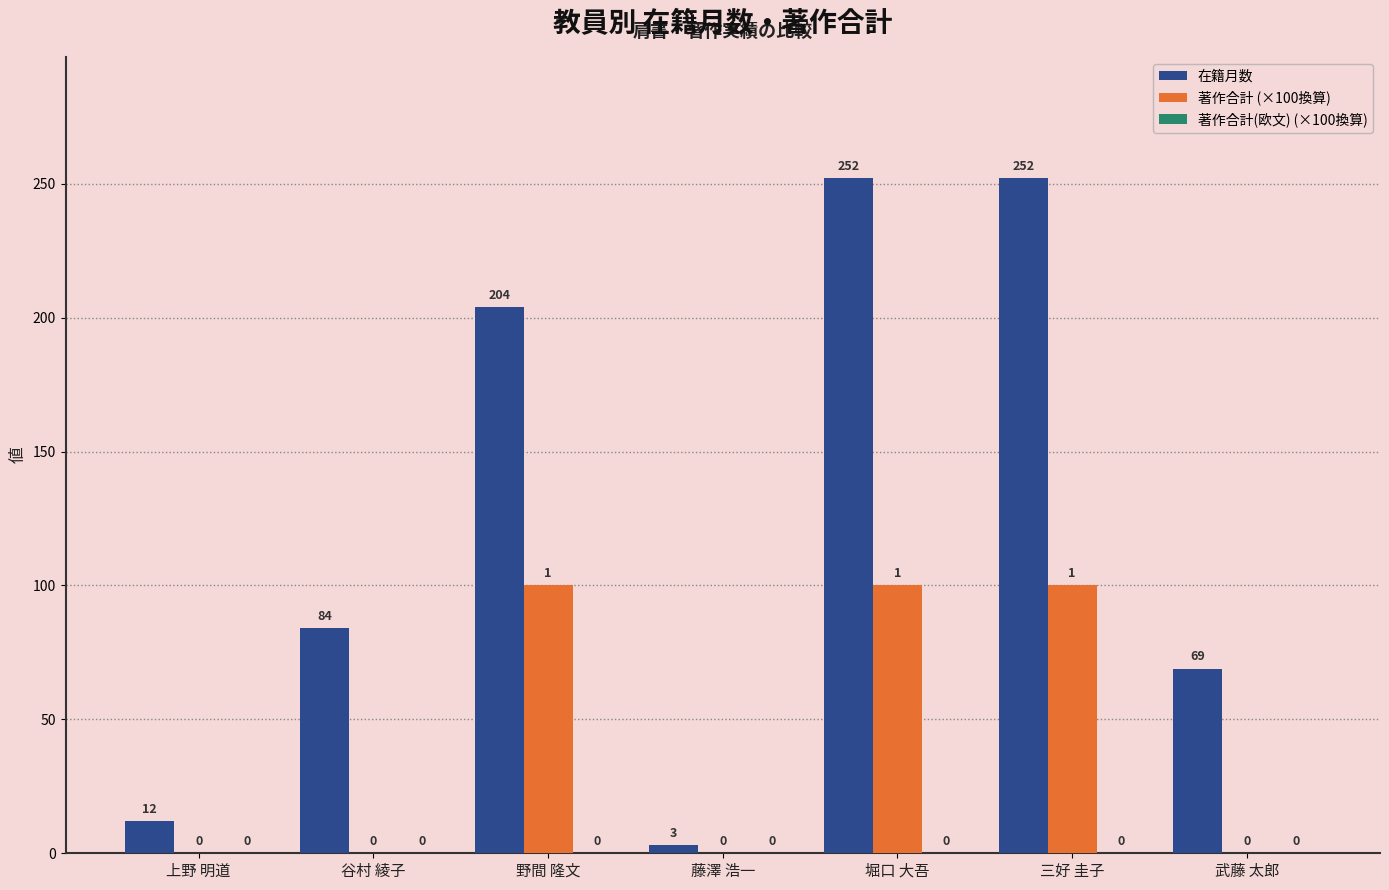

Which series changed the most between 上野 明道 and 武藤 太郎?

在籍月数